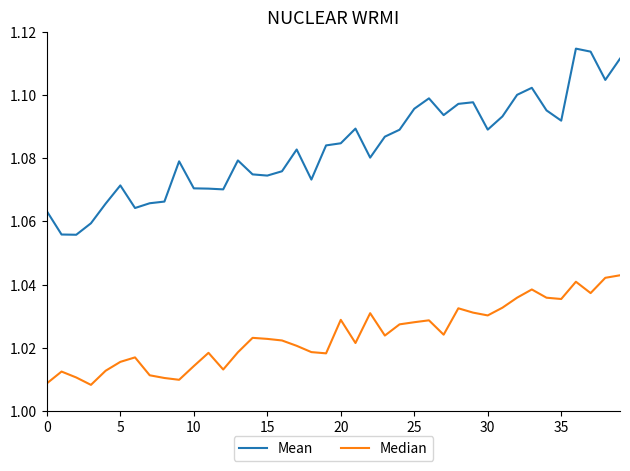

Does the chart have visible grid lines?

No